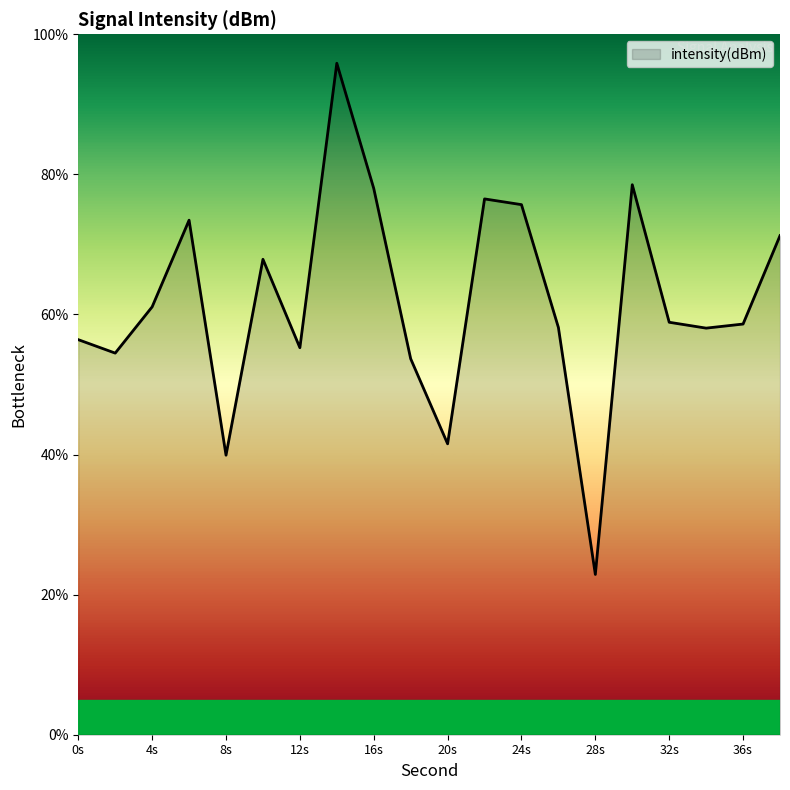

What is the difference between the maximum and minimum values?

73.0